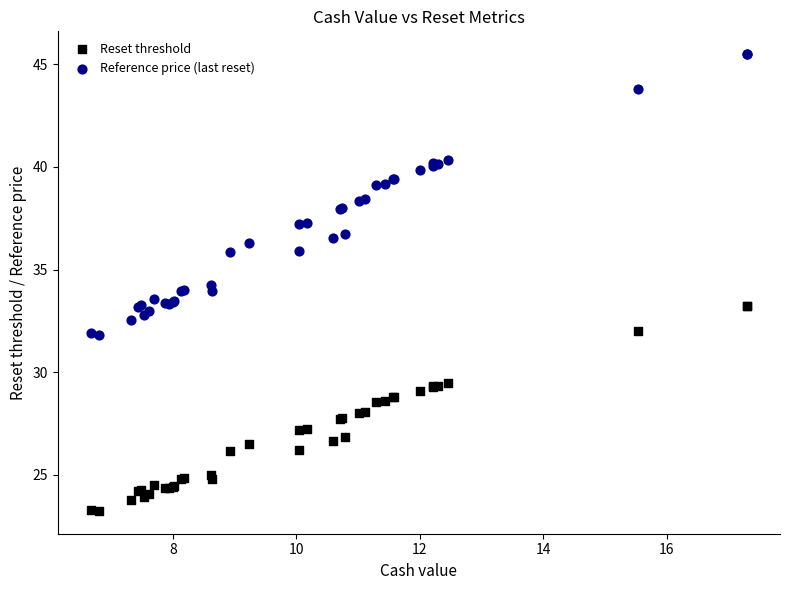

Which series has the largest Y range (max minus min)?

Reference price (last reset)